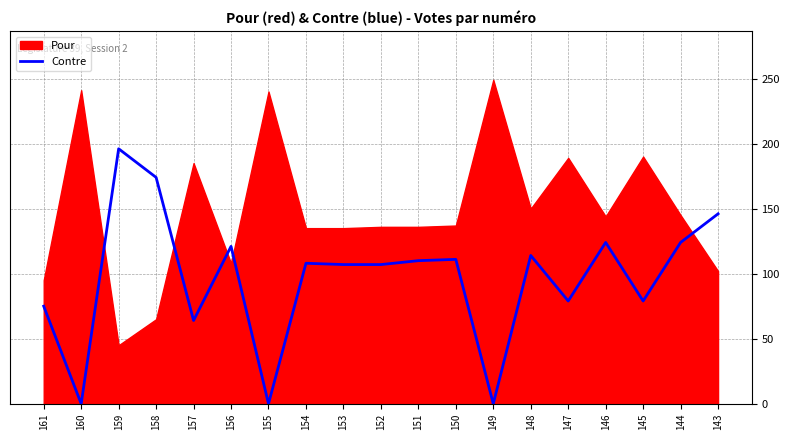

Reading right to left, what are all the values shown in this chart?

143=146	144=124	145=79	146=124	147=79	148=114	149=0	150=111	151=110	152=107	153=107	154=108	155=0	156=121	157=64	158=174	159=196	160=0	161=75